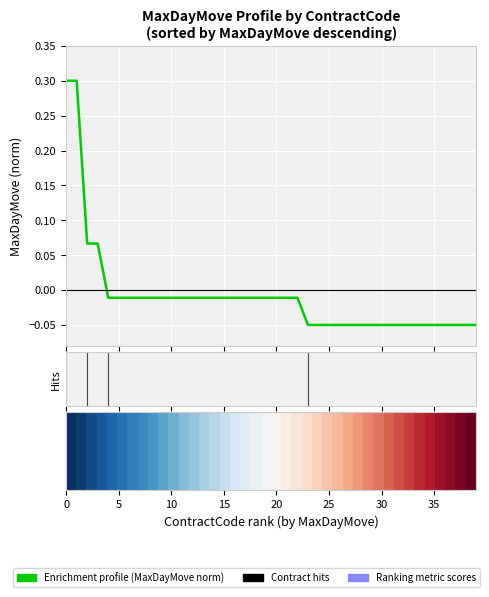

What is the maximum value shown in the chart?

0.3